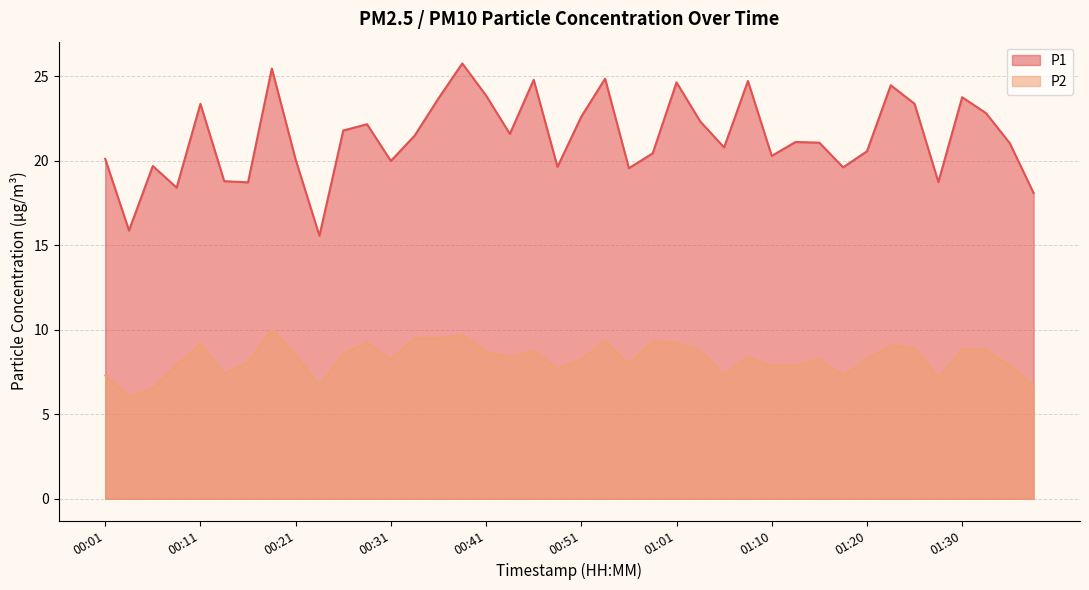

True or false: P1 and P2 cross at least once.

False